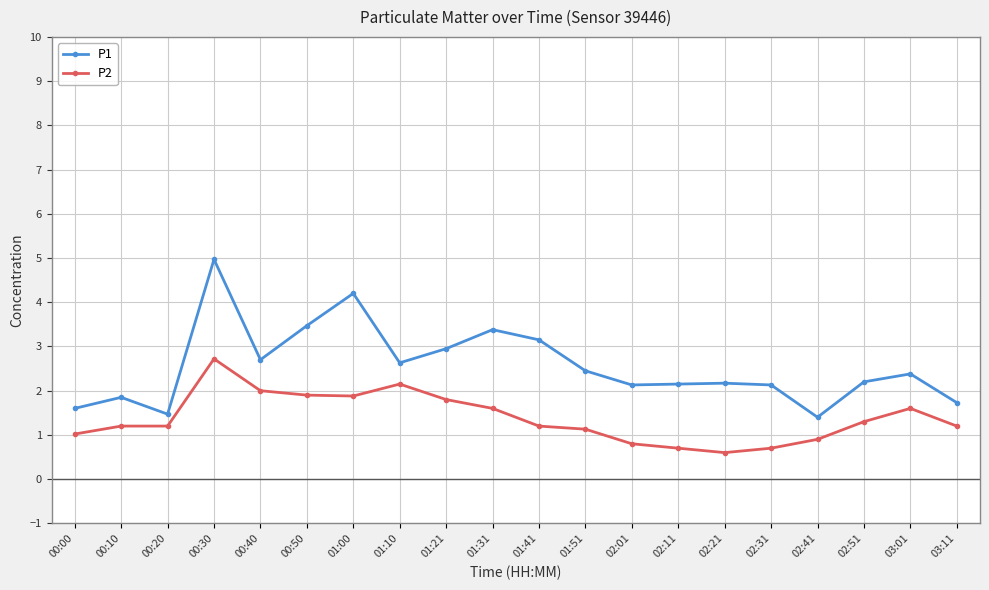

True or false: P1 and P2 cross at least once.

False